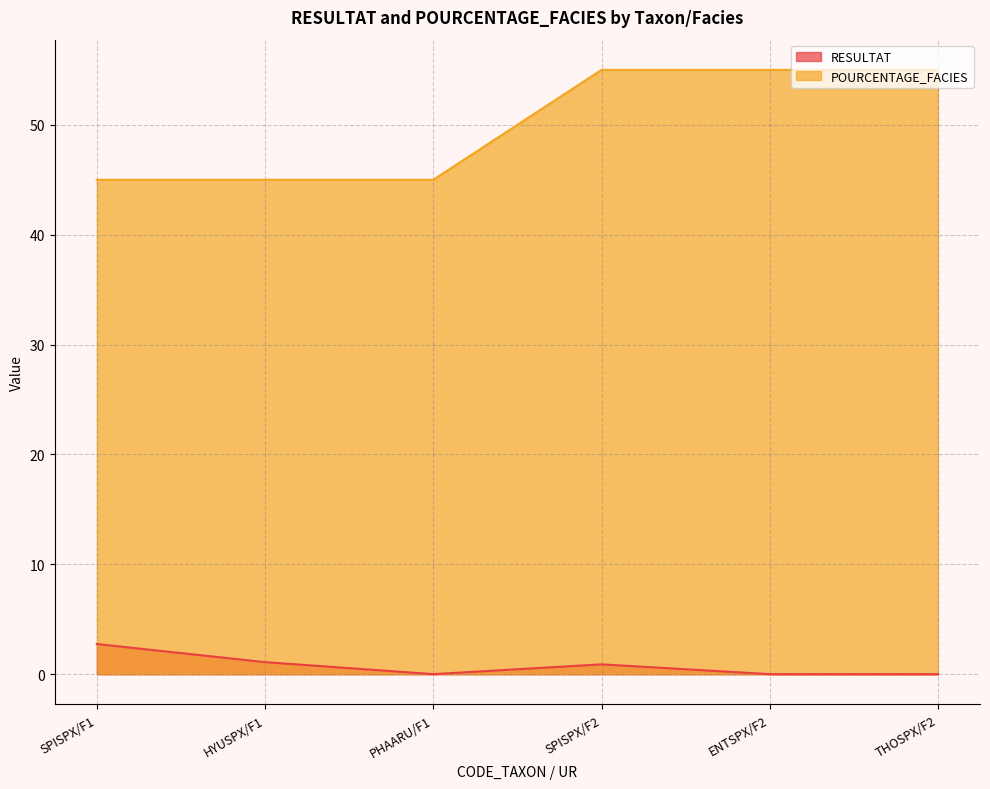

What is the total value across all series at SPISPX/F1?

47.8